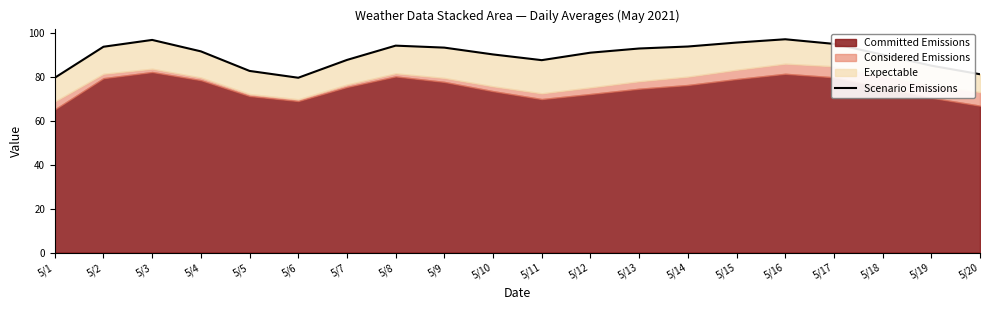

True or false: the data has more than 2 interior local peaks.

True